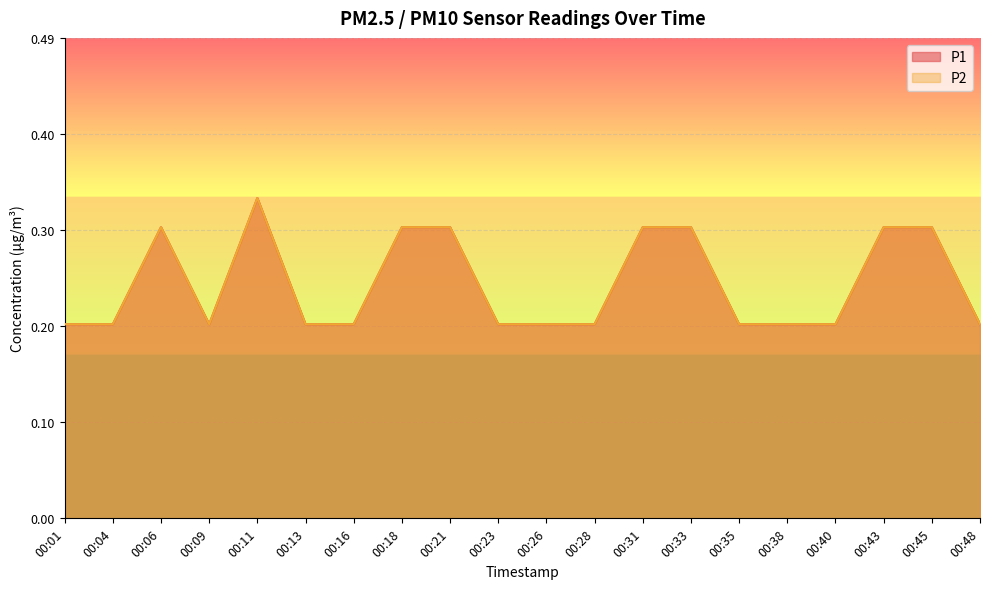

Between 00:26 and 00:40, which series saw the biggest shift?

P1